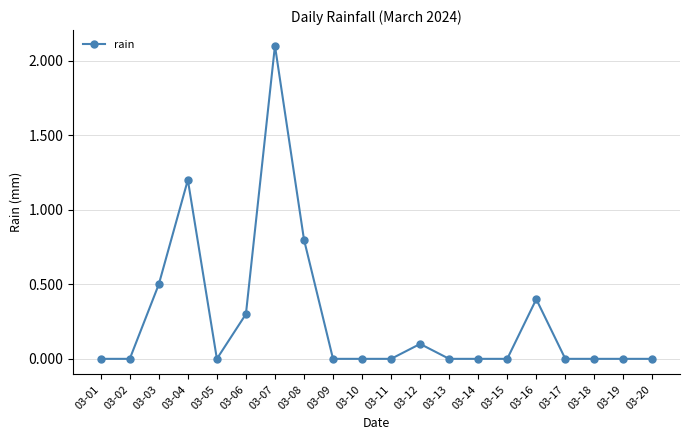

The value at 03-14 is 0.0. True or false?

True